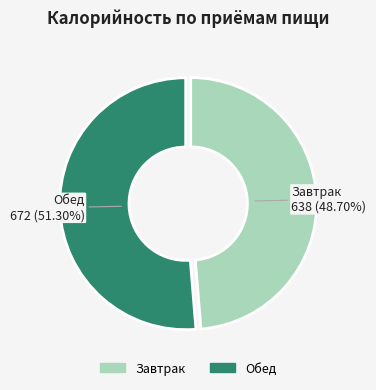

Is there a majority slice in this chart?

Yes